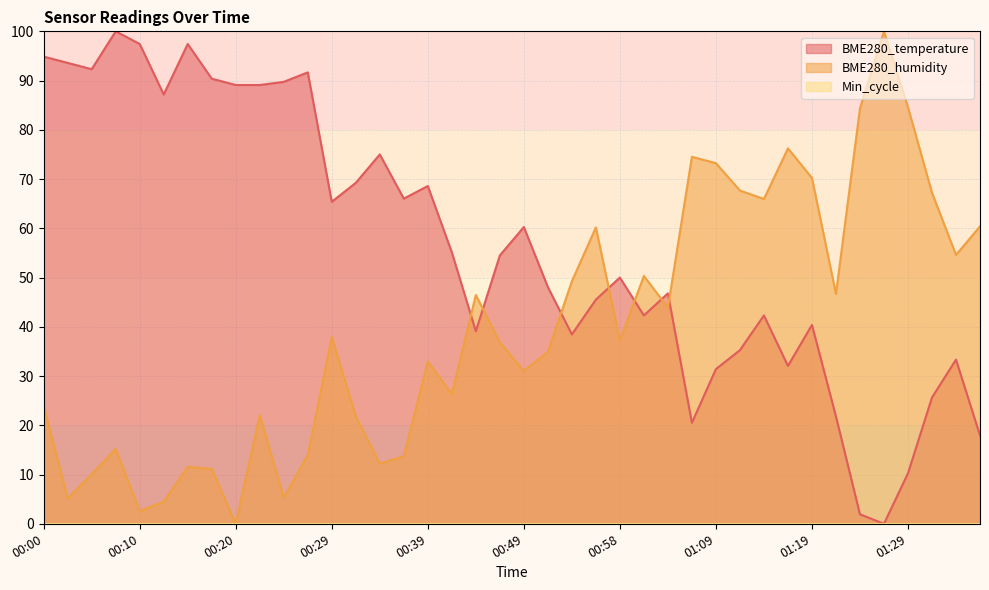

Reading left to right, extract all data points from this chart.

BME280_temperature: 00:00=94.9	00:03=93.6	00:05=92.3	00:08=100.0	00:10=97.4	00:12=87.2	00:15=97.4	00:17=90.4	00:20=89.1	00:22=89.1	00:24=89.7	00:27=91.7	00:29=65.4	00:32=69.2	00:34=75.0	00:37=66.0	00:39=68.6	00:41=55.1	00:44=39.1	00:46=54.5	00:49=60.3	00:51=48.1	00:54=38.5	00:56=45.5	00:58=50.0	01:01=42.3	01:03=46.8	01:06=20.5	01:09=31.4	01:11=35.3	01:14=42.3	01:17=32.1	01:19=40.4	01:22=21.8	01:24=1.9	01:27=0.0	01:29=10.3	01:32=25.6	01:35=33.3	01:37=17.9
BME280_humidity: 00:00=24.0	00:03=5.1	00:05=10.1	00:08=15.2	00:10=2.6	00:12=4.5	00:15=11.6	00:17=11.1	00:20=0.0	00:22=22.1	00:24=5.4	00:27=13.9	00:29=37.9	00:32=21.8	00:34=12.2	00:37=13.7	00:39=33.0	00:41=26.3	00:44=46.5	00:46=36.8	00:49=31.0	00:51=34.9	00:54=49.3	00:56=60.2	00:58=37.3	01:01=50.3	01:03=43.9	01:06=74.5	01:09=73.2	01:11=67.7	01:14=66.0	01:17=76.2	01:19=70.2	01:22=46.7	01:24=84.4	01:27=100.0	01:29=84.6	01:32=67.2	01:35=54.6	01:37=60.4